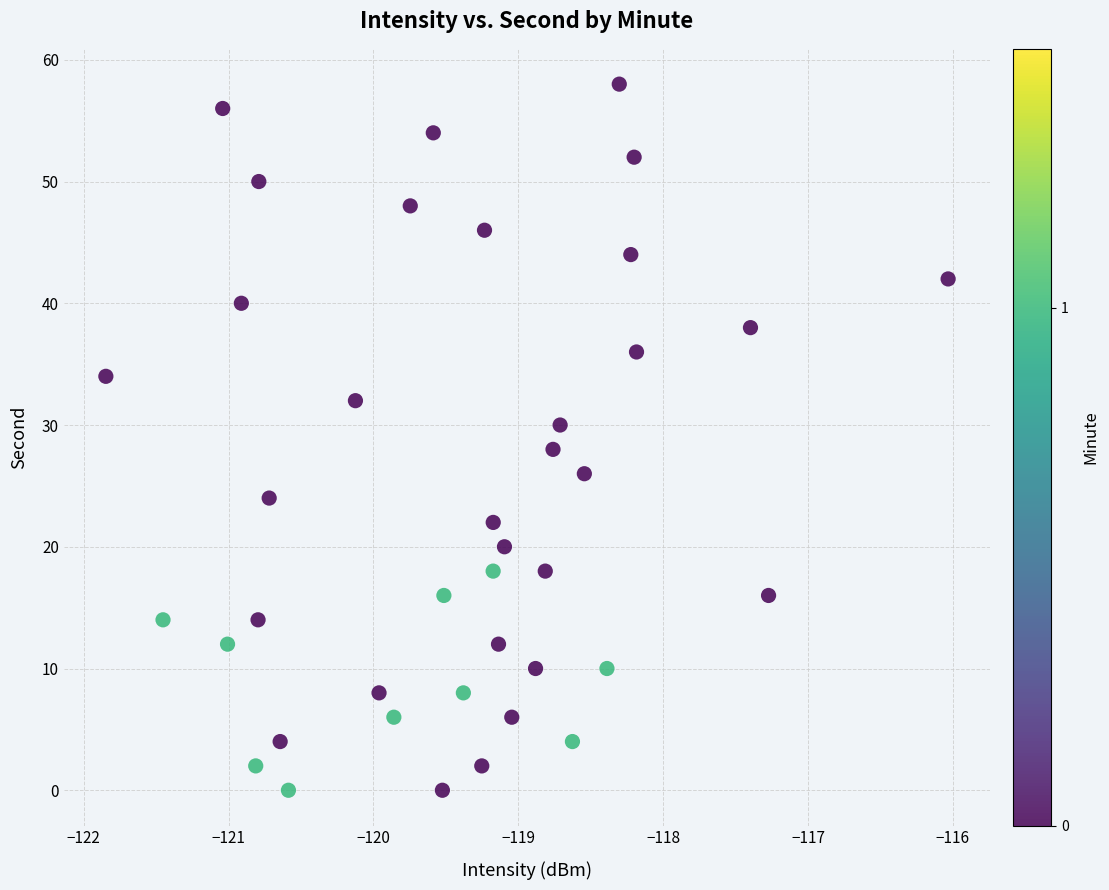

What is the range of Y values (max minus min)?

58